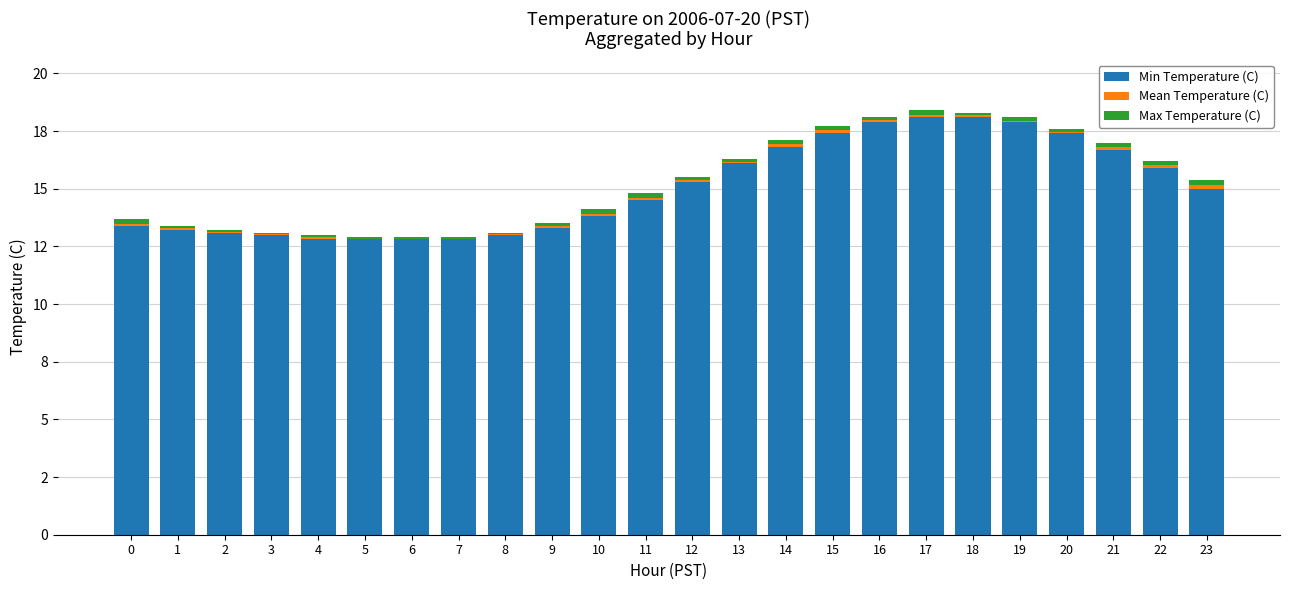

Does the chart contain stacked bars?

Yes